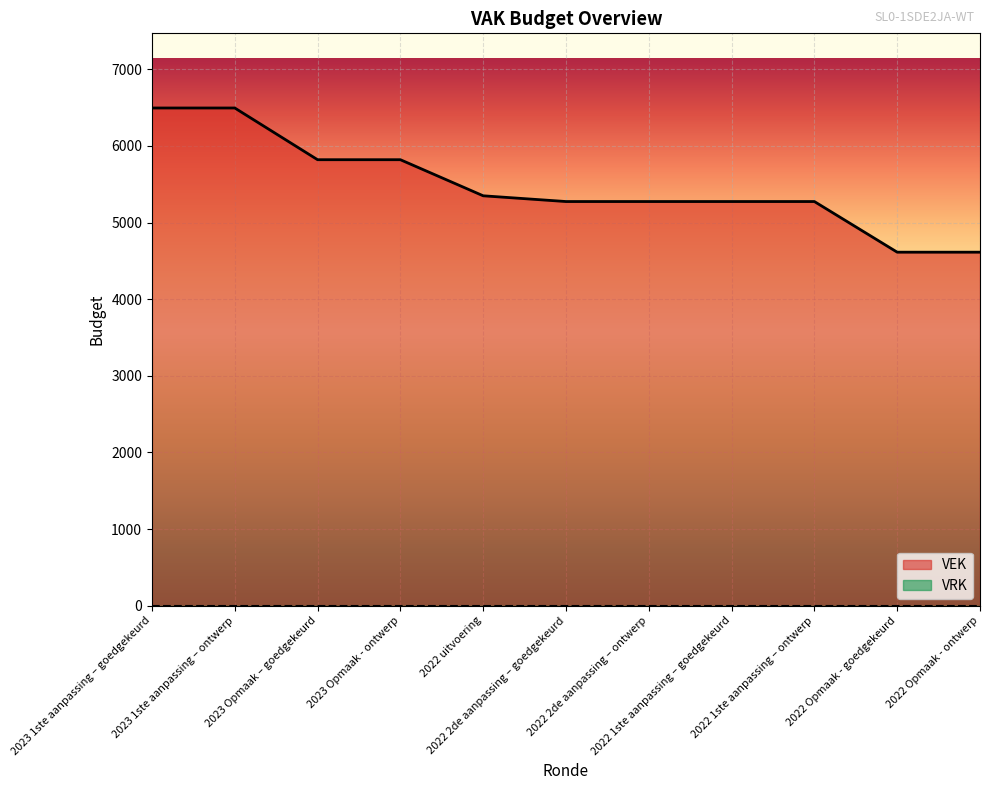

What is the difference between the values at 2022 uitvoering and 2023 Opmaak – goedgekeurd?

471